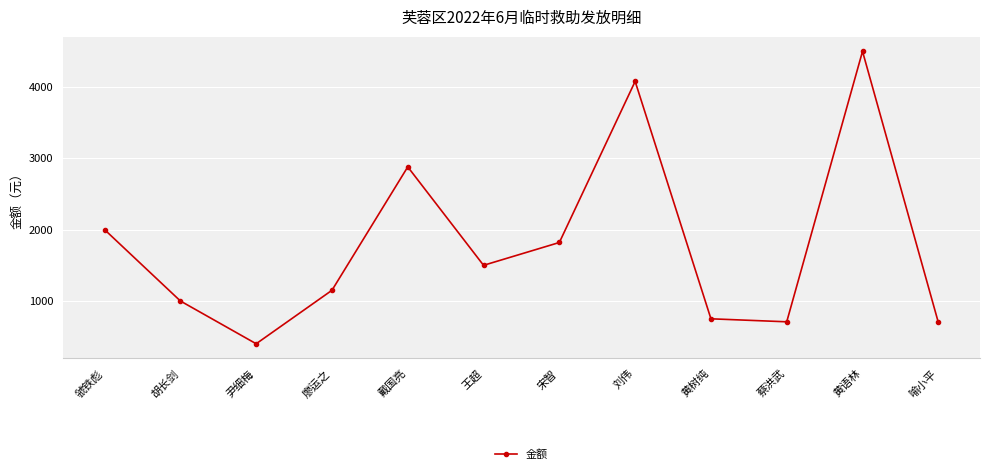

Where does the data first go above 1500?

虢铁彪